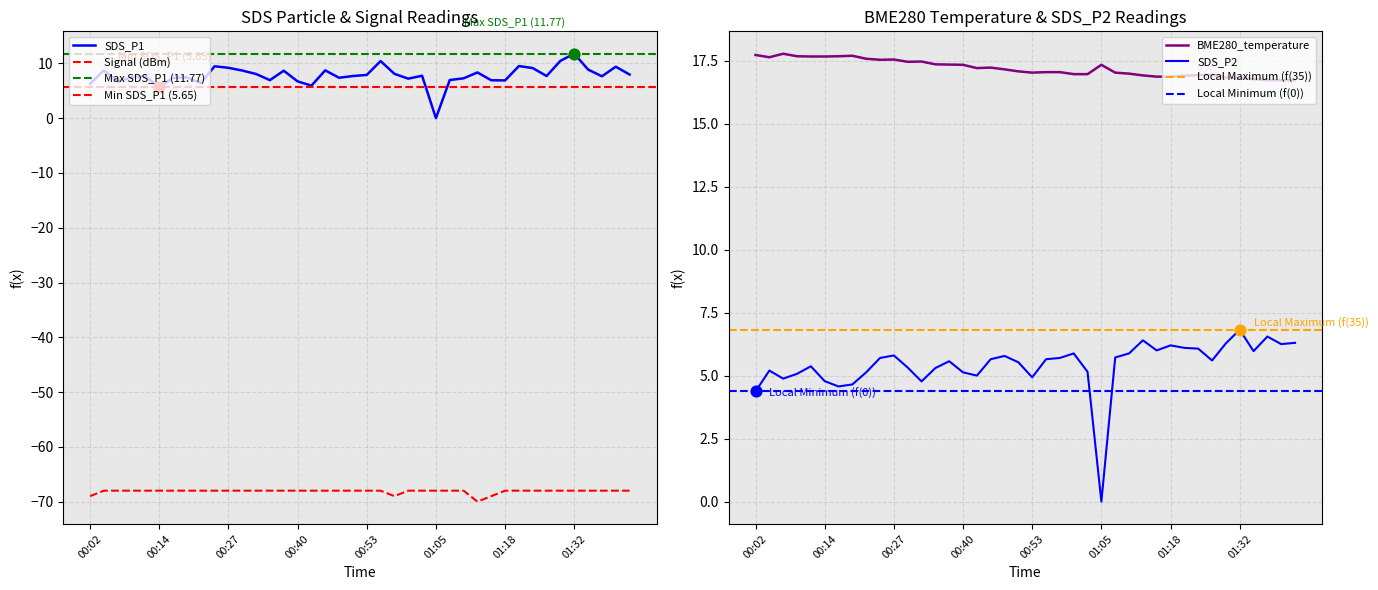

Which series has the largest Y range (max minus min)?

SDS_P1